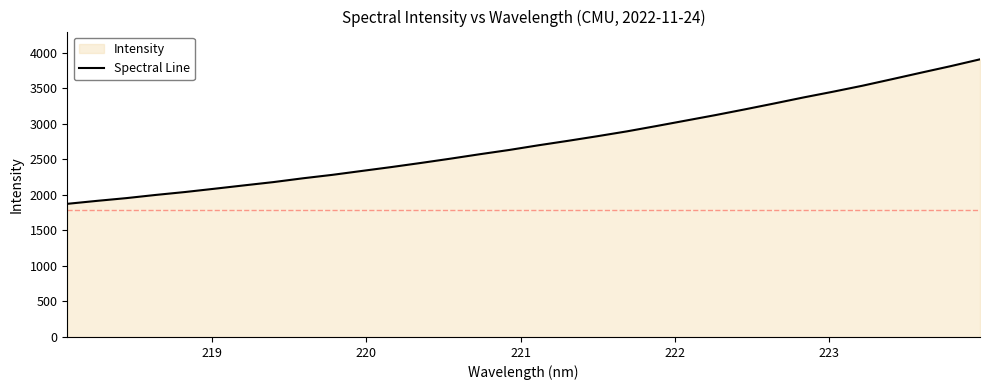

What is the difference between the maximum and minimum values?

2035.1